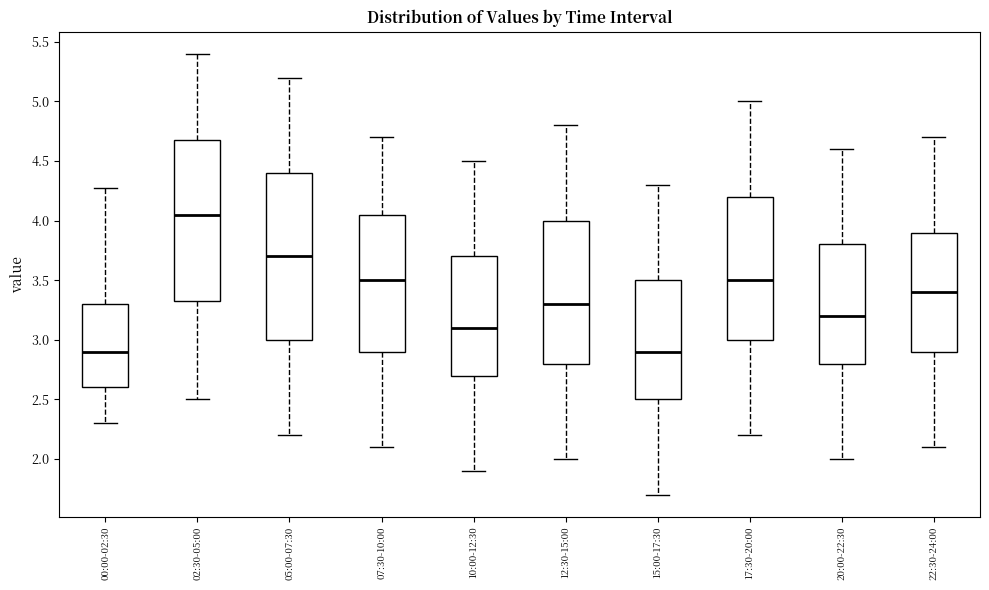

Where is the lower edge of the box for 05:00-07:30 on the y-axis? The values are not printed on the chart, so give them approximately, as read against the axis.

3.00